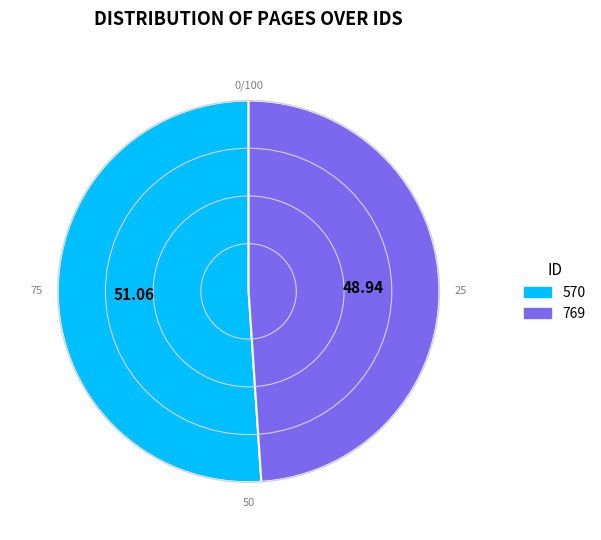

What is the ratio of the value at 769 to the value at 570?

1.0